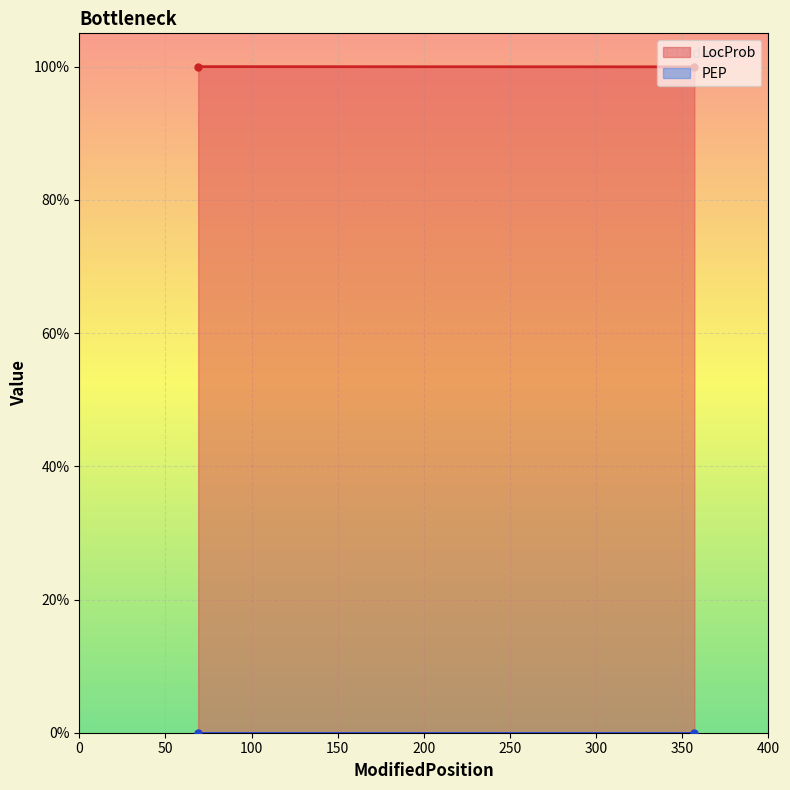

Which series has the largest total across all categories?

LocProb